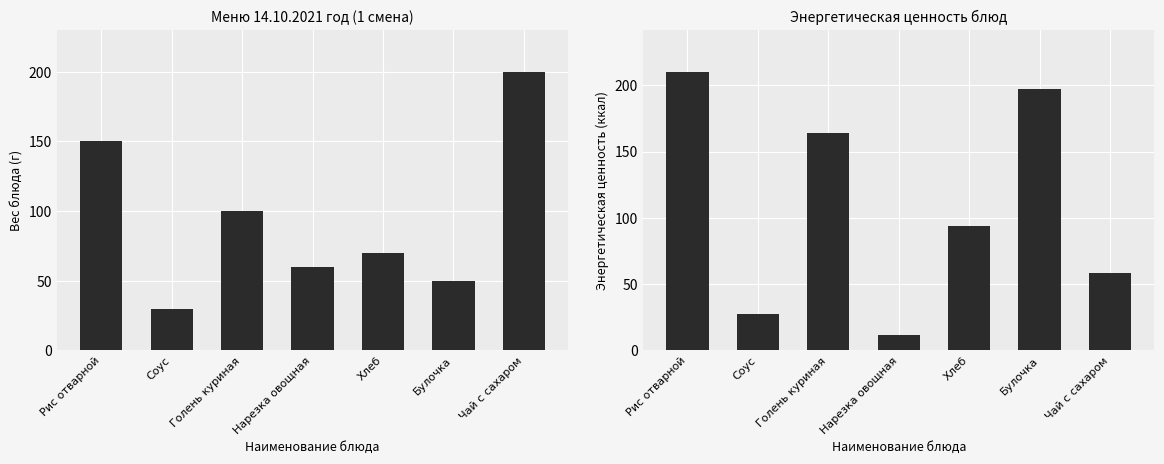

At how many categories does at least one series exceed 197?

2